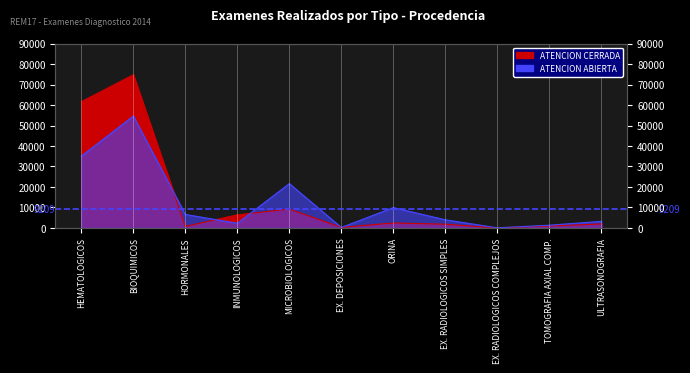

Which series ends up on top after the final intersection of ATENCION ABIERTA and ATENCION CERRADA?

ATENCION ABIERTA